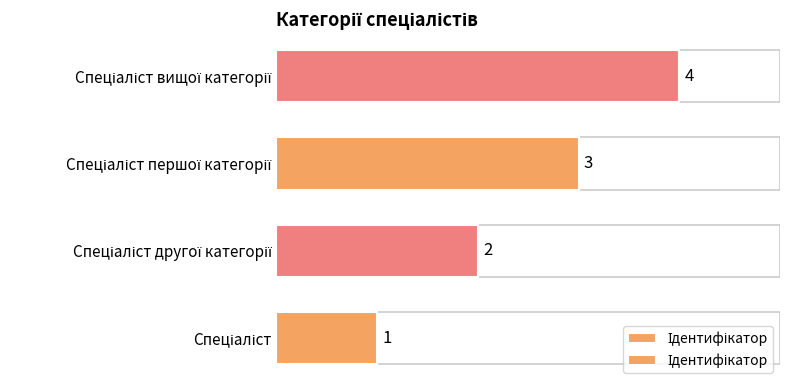

How many distinct data groups are displayed?

1